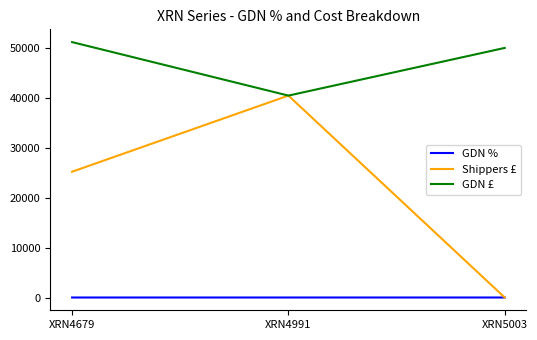

At which category is the sum across all series the highest?

XRN4991